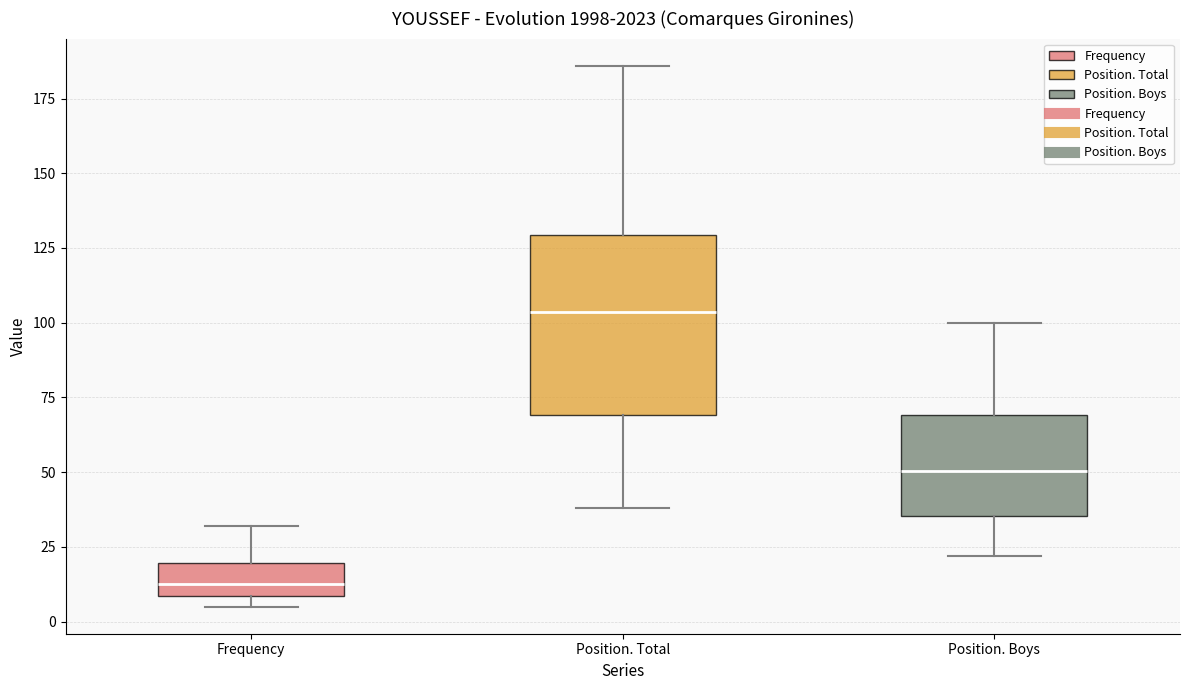

Reading left to right, read every box against the y-axis: the position of its median line, the range the box covers, and the ends of its whiskers. The values are not printed on the chart, so give them approximately, as read against the axis.

Frequency: median 15, box 10 to 20, whiskers 5 to 30
Position. Total: median 105, box 70 to 130, whiskers 40 to 185
Position. Boys: median 50, box 35 to 70, whiskers 20 to 100